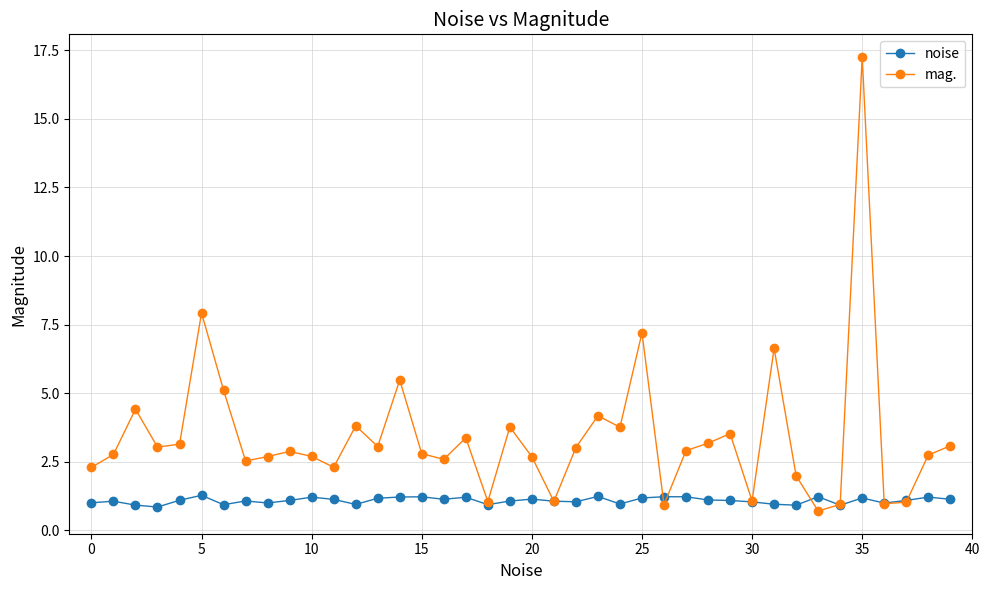

What is the value of the noise point at the 20th from the left?

1.1